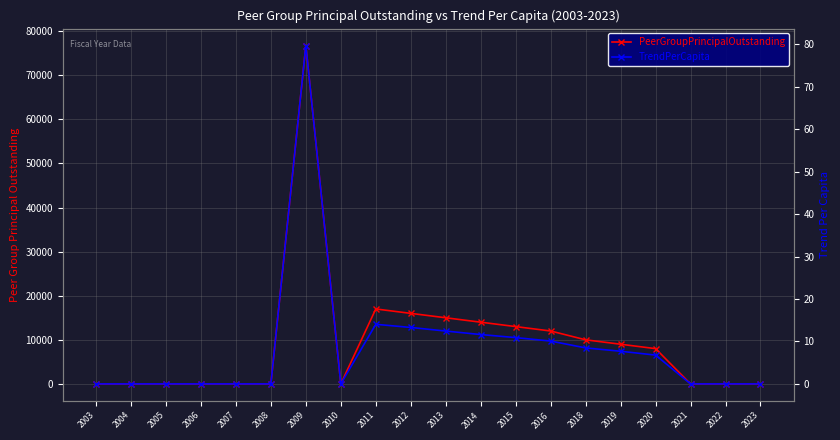

Is it true that TrendPerCapita equals 12.4 at 2013?

True